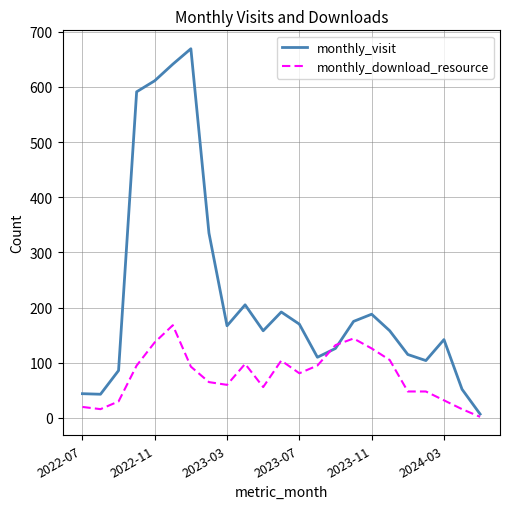

What is the highest value of the monthly_download_resource series?

168